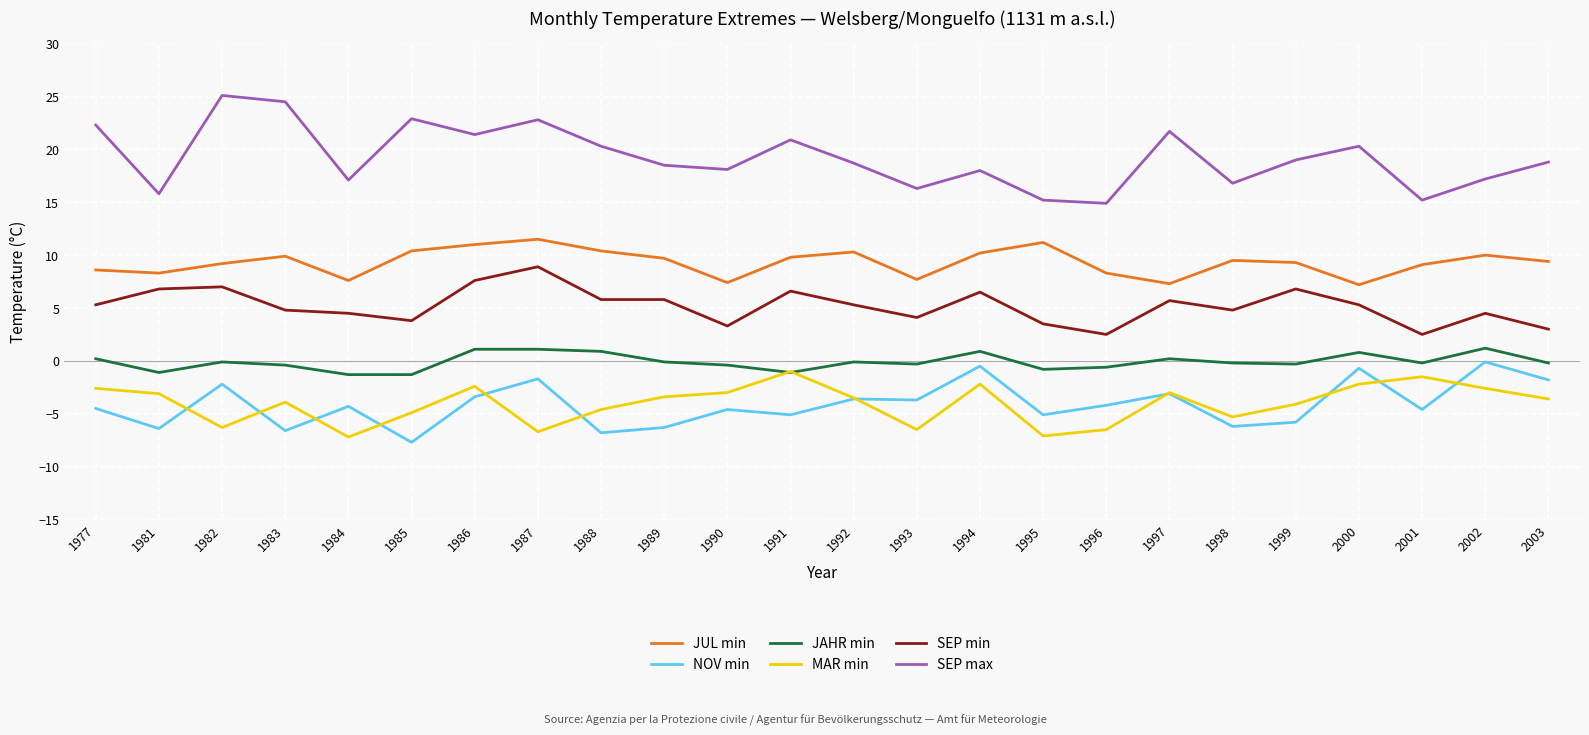

Rank the series at 1987 from lowest to highest value.

MAR min, NOV min, JAHR min, SEP min, JUL min, SEP max